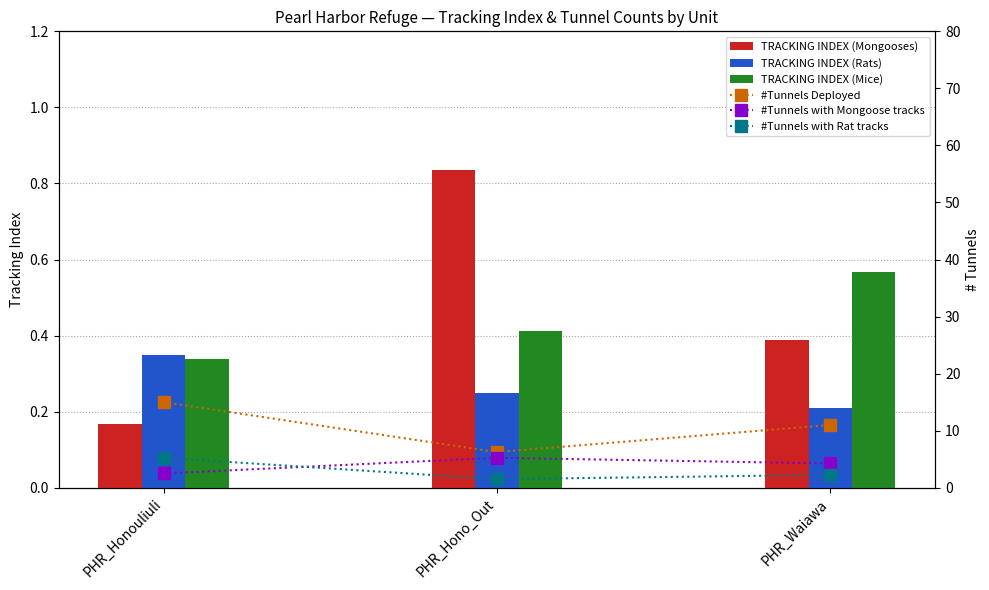

Read the #Tunnels with Mongoose tracks value at PHR_Hono_Out.

5.2